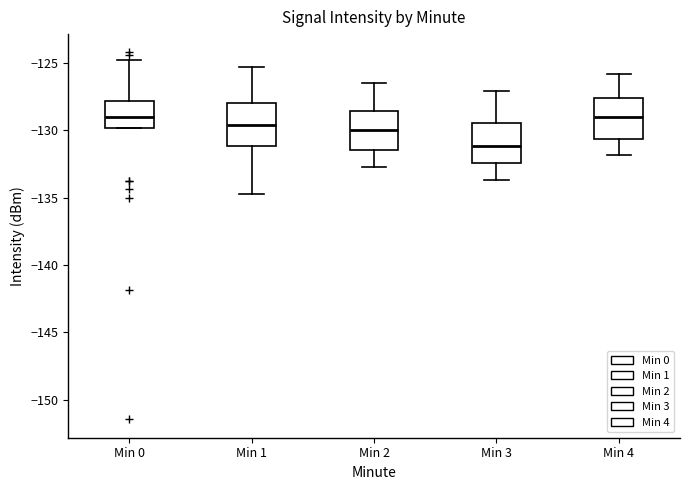

Which box's median line is the lowest?

Min 3